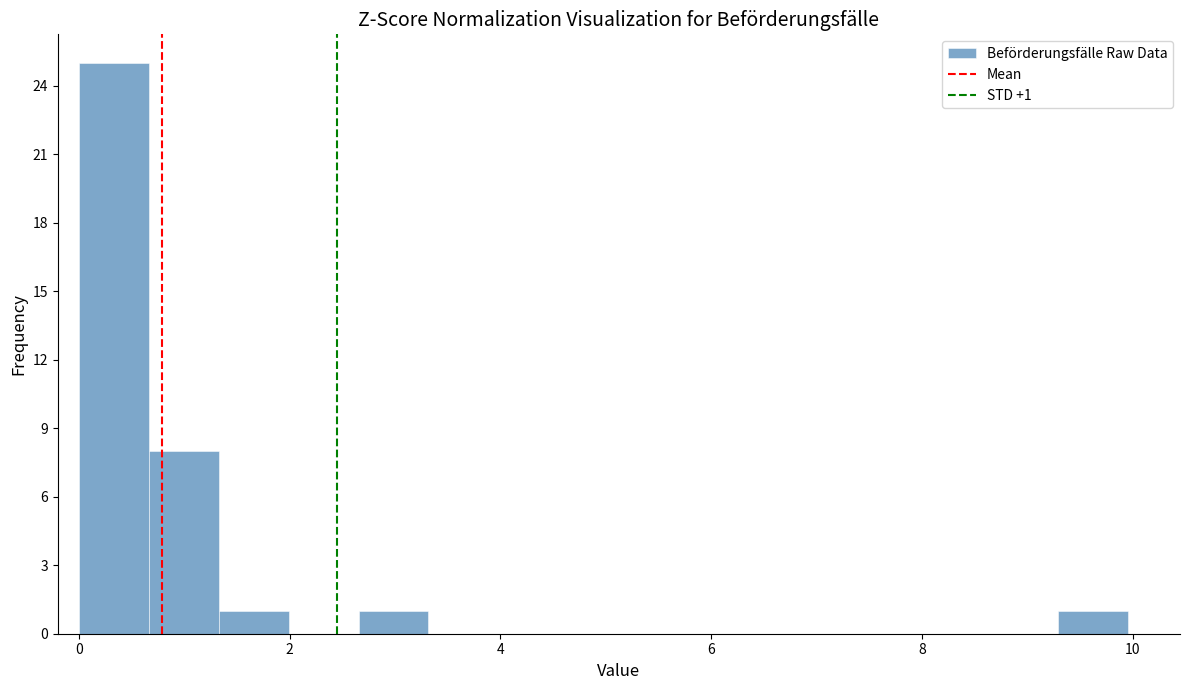

Read against the x-axis, roughly where is the centre of the tallest bar?

0.4